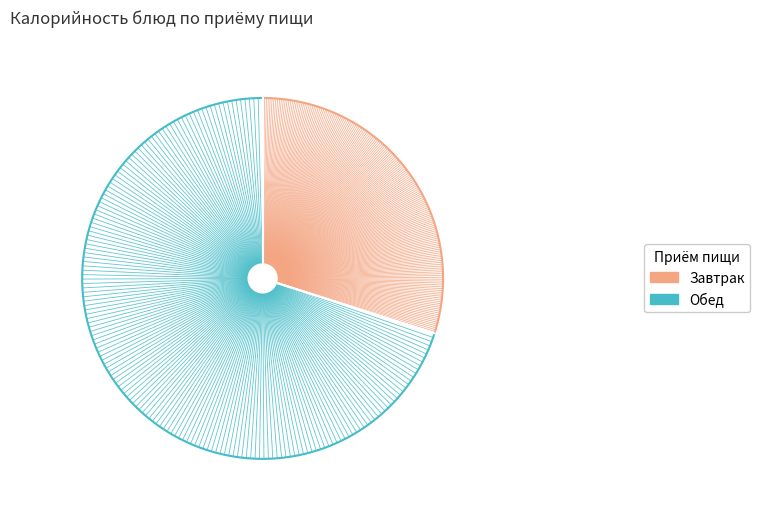

Which has a higher value, суп картоф с макар издел с мясом or птица отварная?

суп картоф с макар издел с мясом